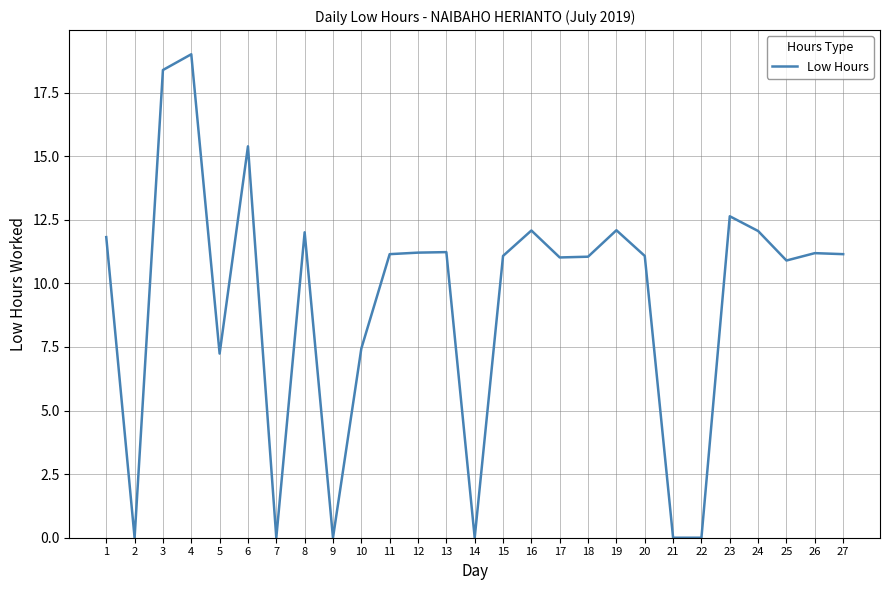

The value at 12 is 5.4. True or false?

False